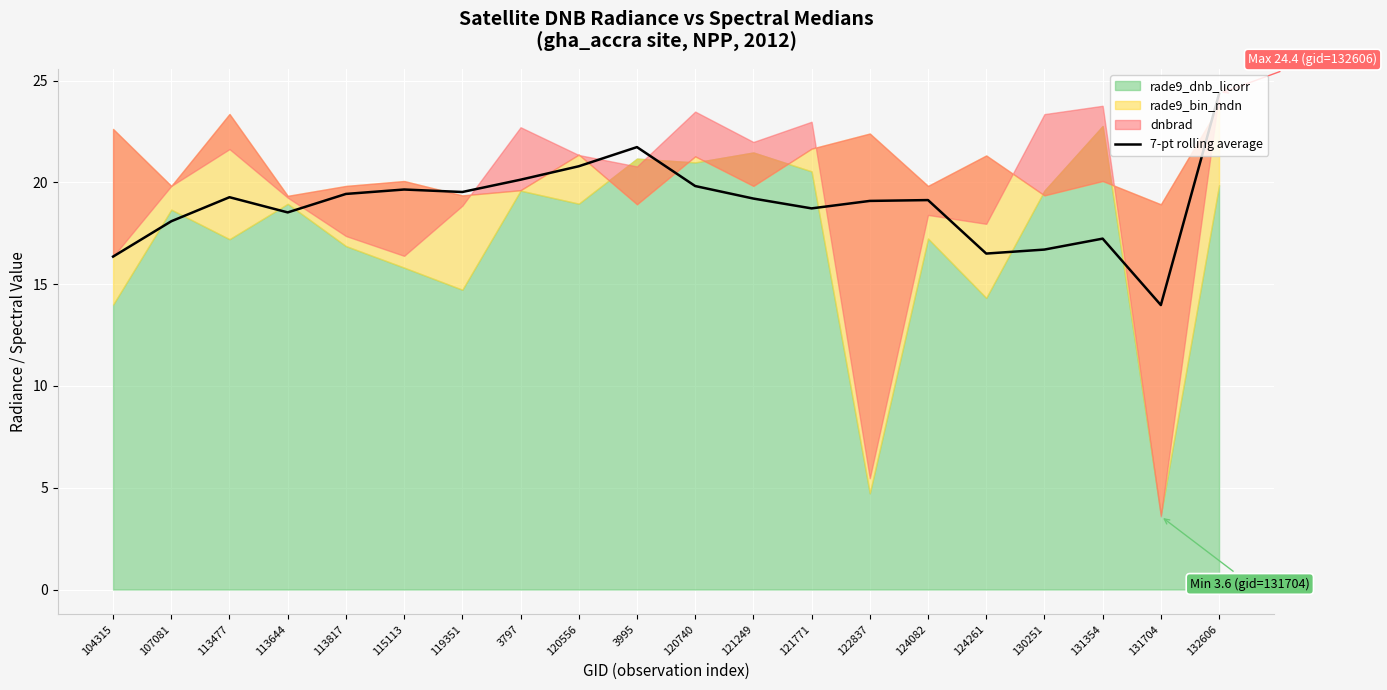

The value of 7-pt rolling average at 115113 is 12.8. True or false?

False